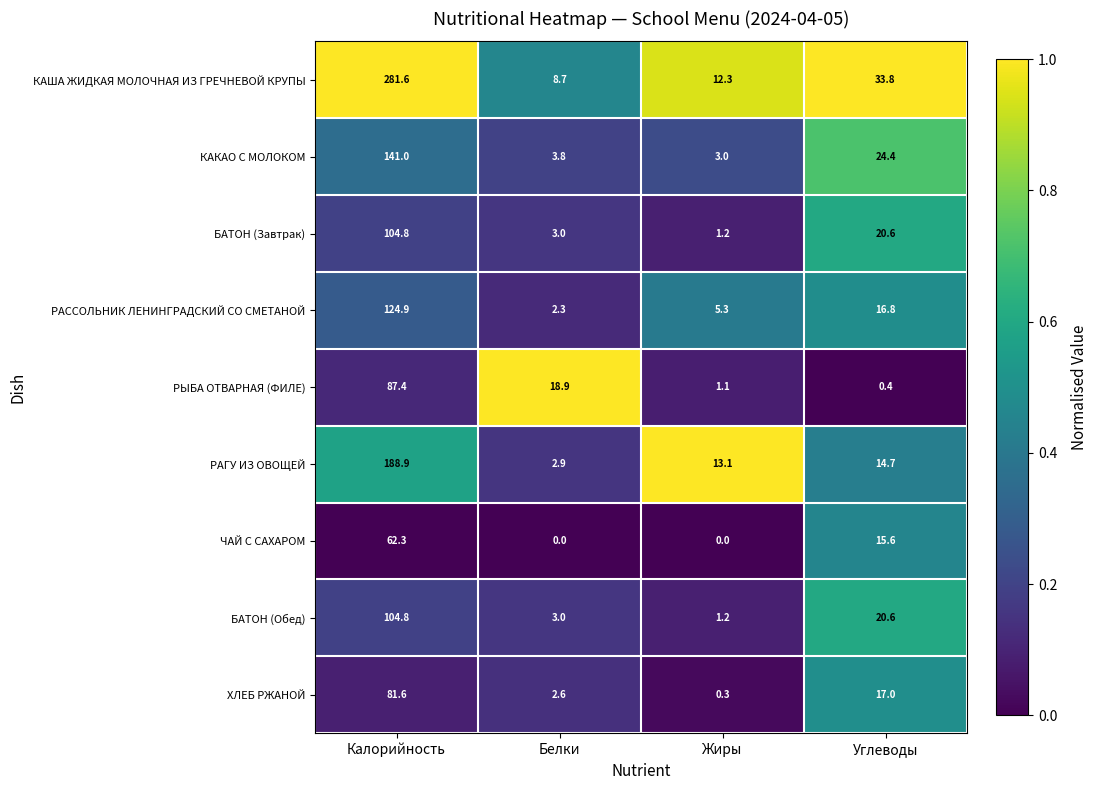

What is the maximum value shown in the chart?

281.6